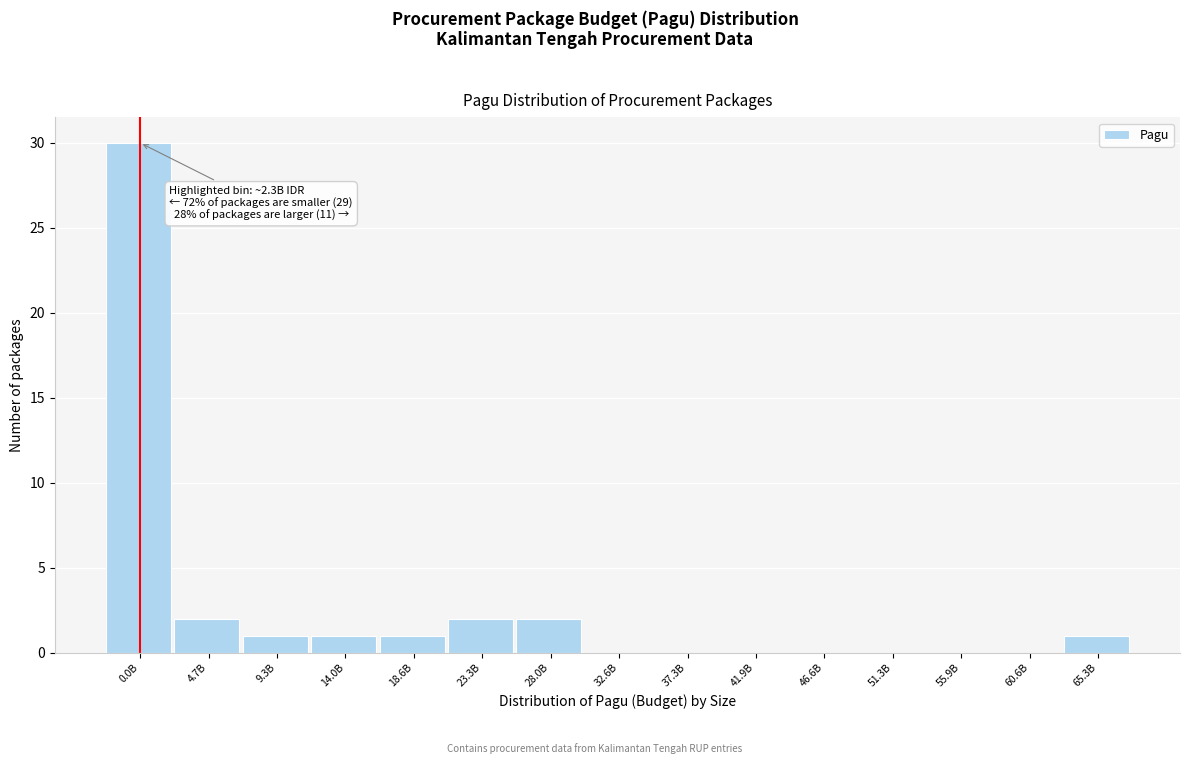

Reading left to right, extract all data points from this chart.

0.0B=30	4.7B=2	9.3B=1	14.0B=1	18.6B=1	23.3B=2	28.0B=2	32.6B=0	37.3B=0	41.9B=0	46.6B=0	51.3B=0	55.9B=0	60.6B=0	65.3B=1